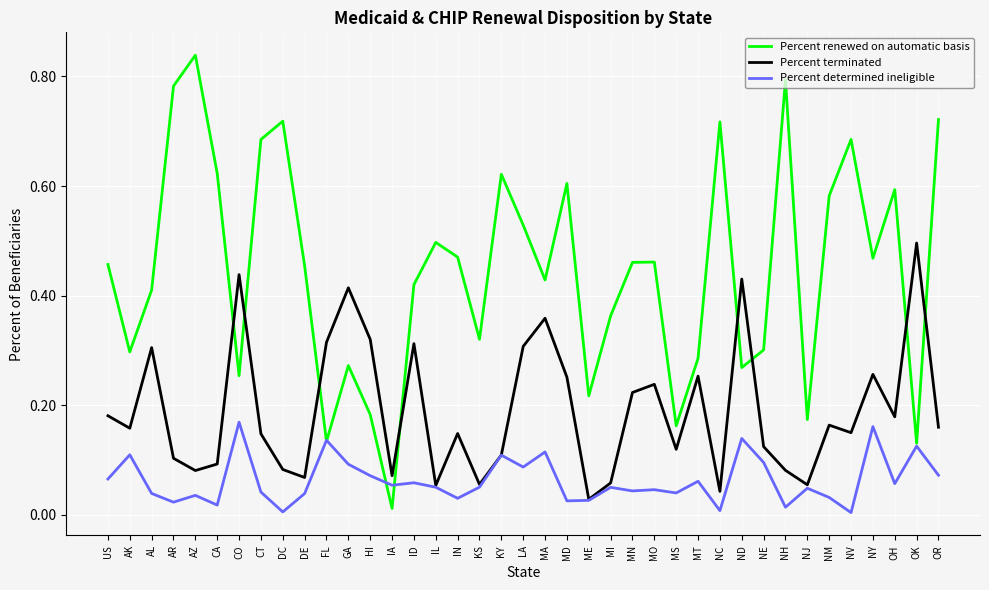

How many intersections are there between Percent terminated and Percent renewed on automatic basis?

8